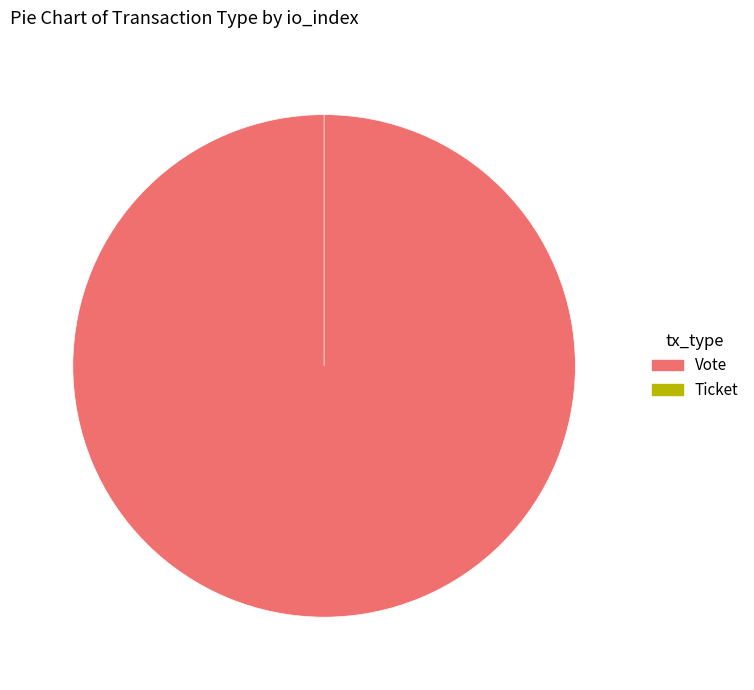

Which slice is the largest?

Vote